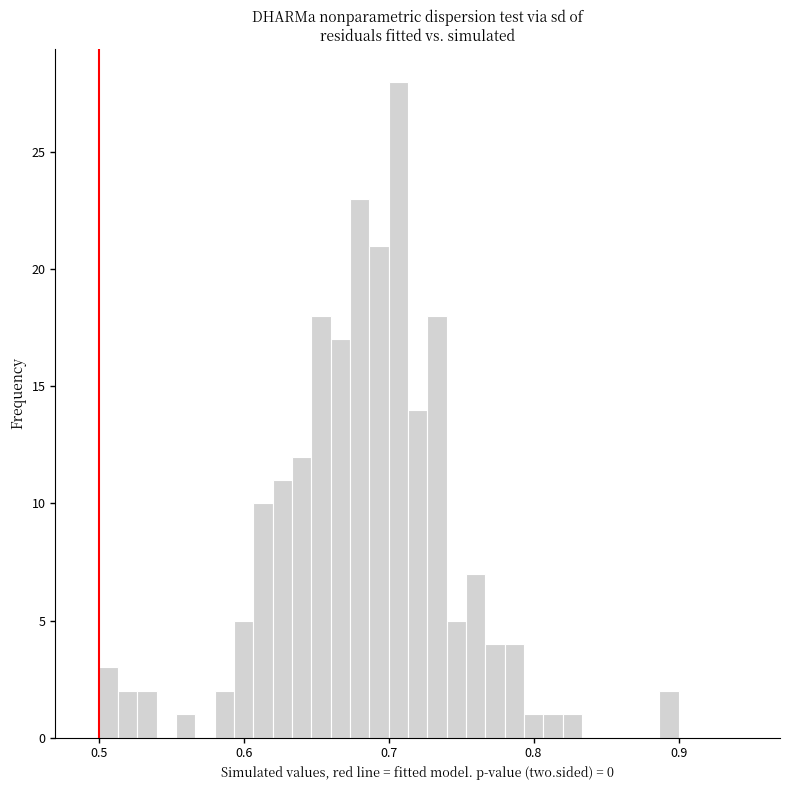

Around what value on the x-axis is the tallest bar? Give the approximate position of its centre, as read against the axis.

0.71